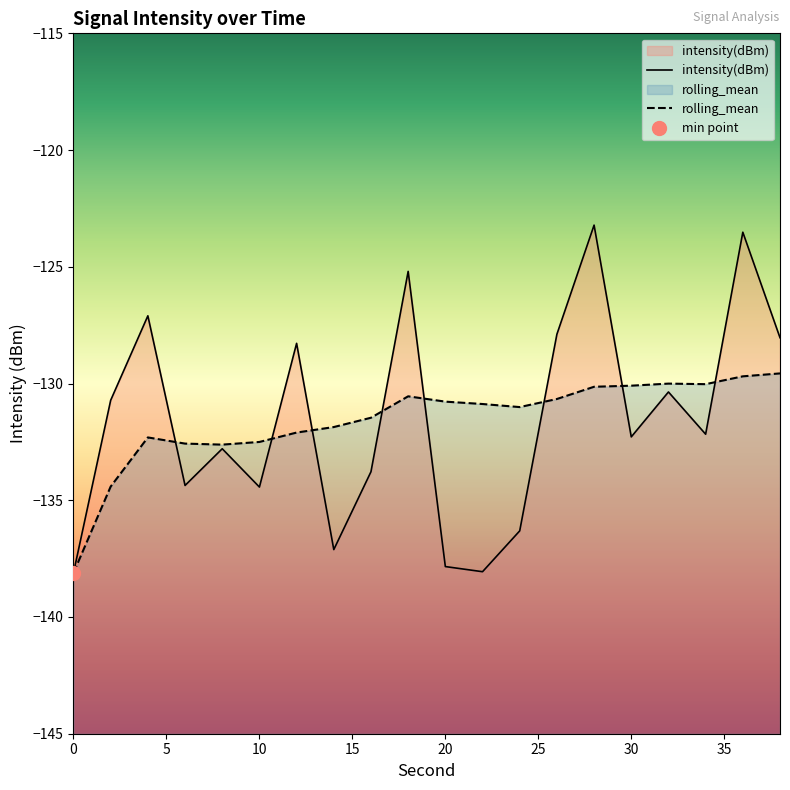

What value does the intensity(dBm) series have at 10?

-134.4